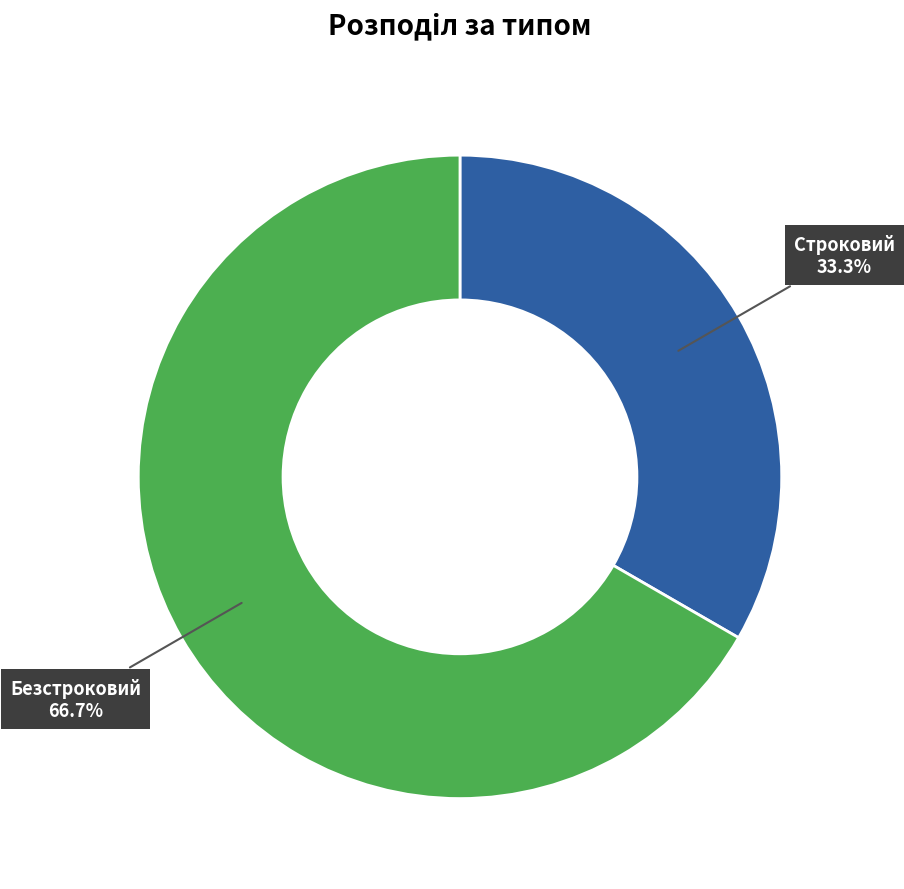

Between Строковий and Безстроковий, which is larger?

Безстроковий